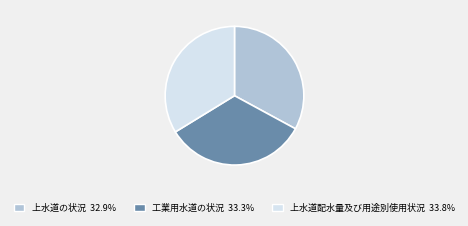

Count the number of slices in the pie.

3